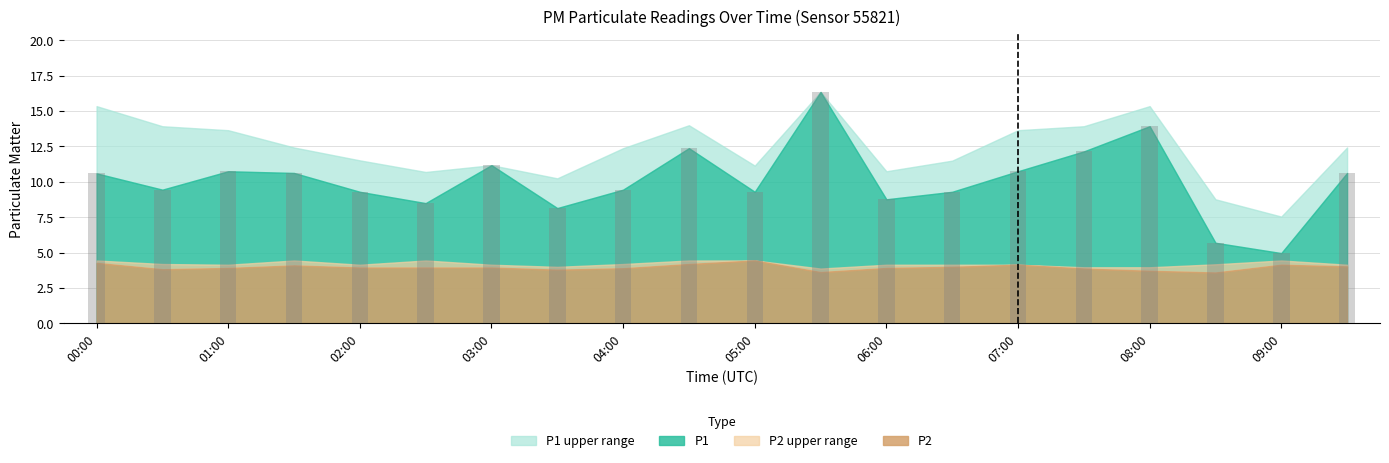

What is the value of the 17th bar from the left?

13.9